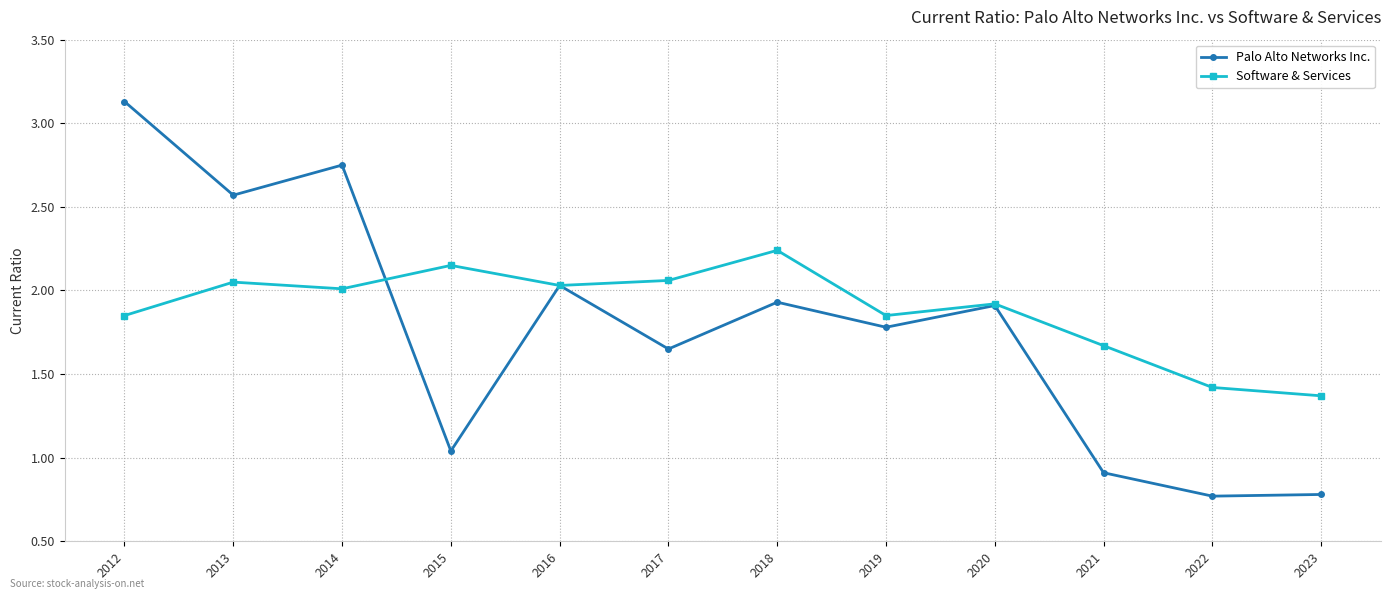

Does the chart have visible grid lines?

Yes